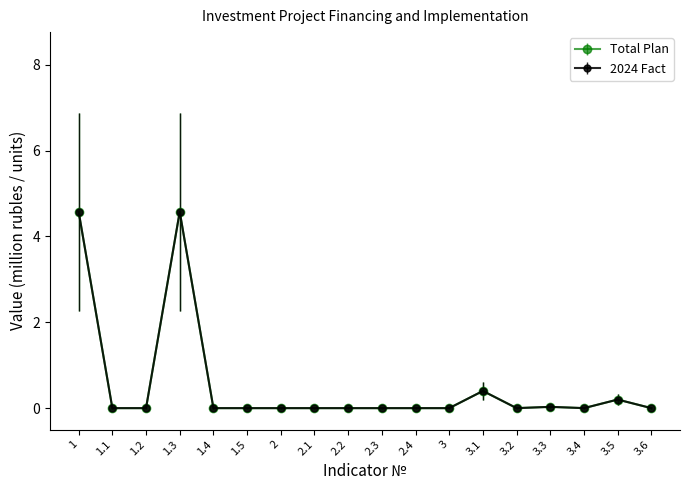

Which label corresponds to the largest value in the chart?

1